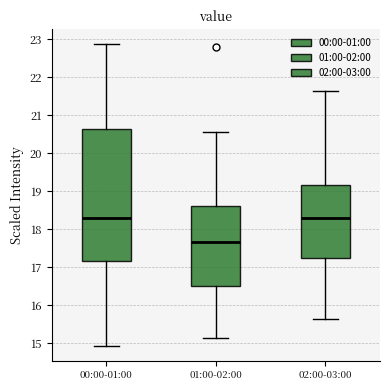

Where is the lower edge of the box for 00:00-01:00 on the y-axis? The values are not printed on the chart, so give them approximately, as read against the axis.

17.2